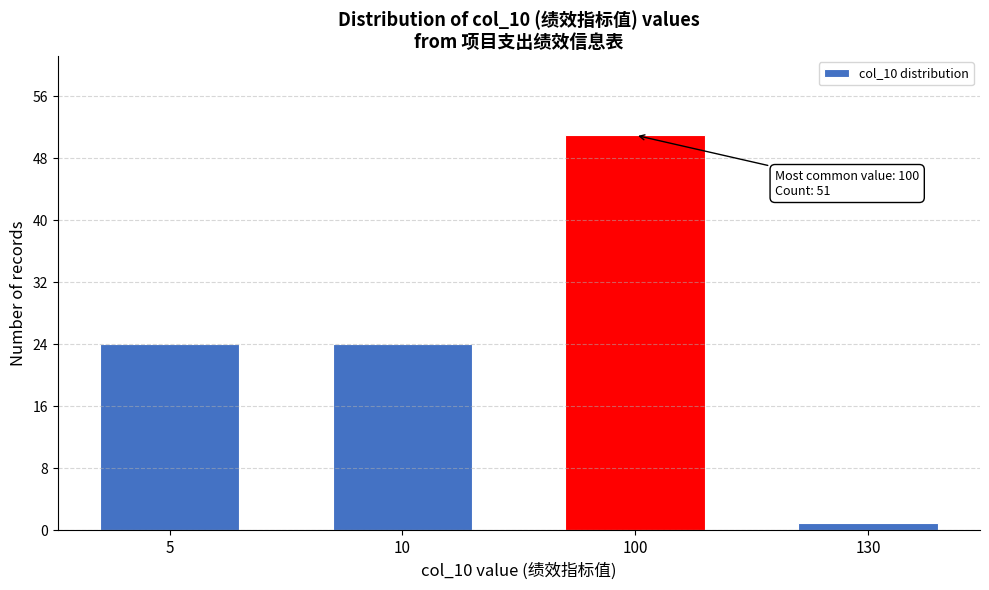

Reading left to right, transcribe all the data shown in this chart.

5=24	10=24	100=51	130=1